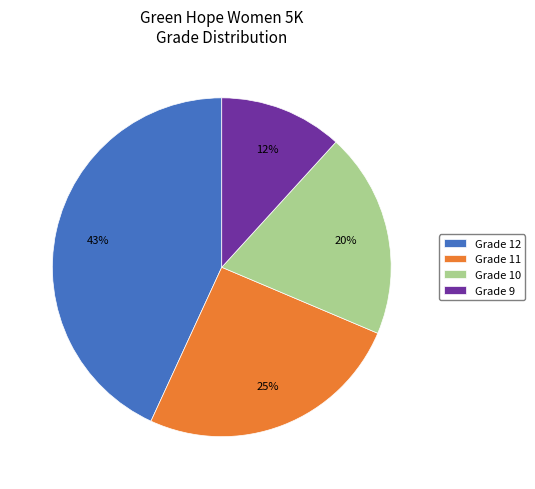

To the nearest percent, what portion does Grade 11 represent?

25%